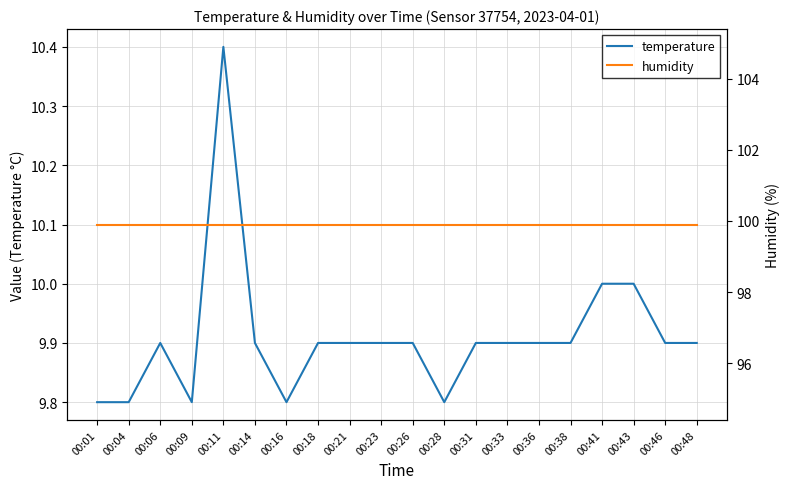

List the series in order of their peak value, lowest first.

temperature, humidity